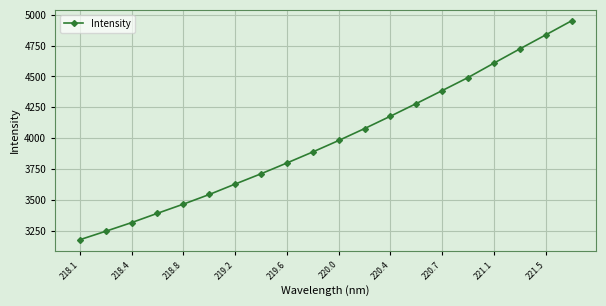

What is the value of the 17th point from the left?

4607.5